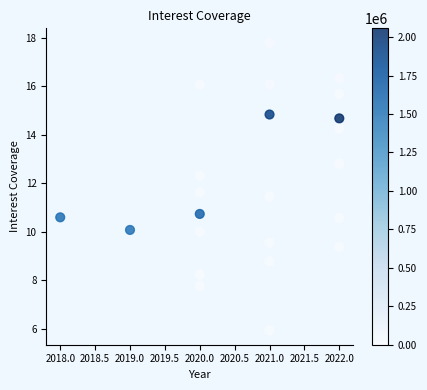

What is the range of Y values (max minus min)?

11.9